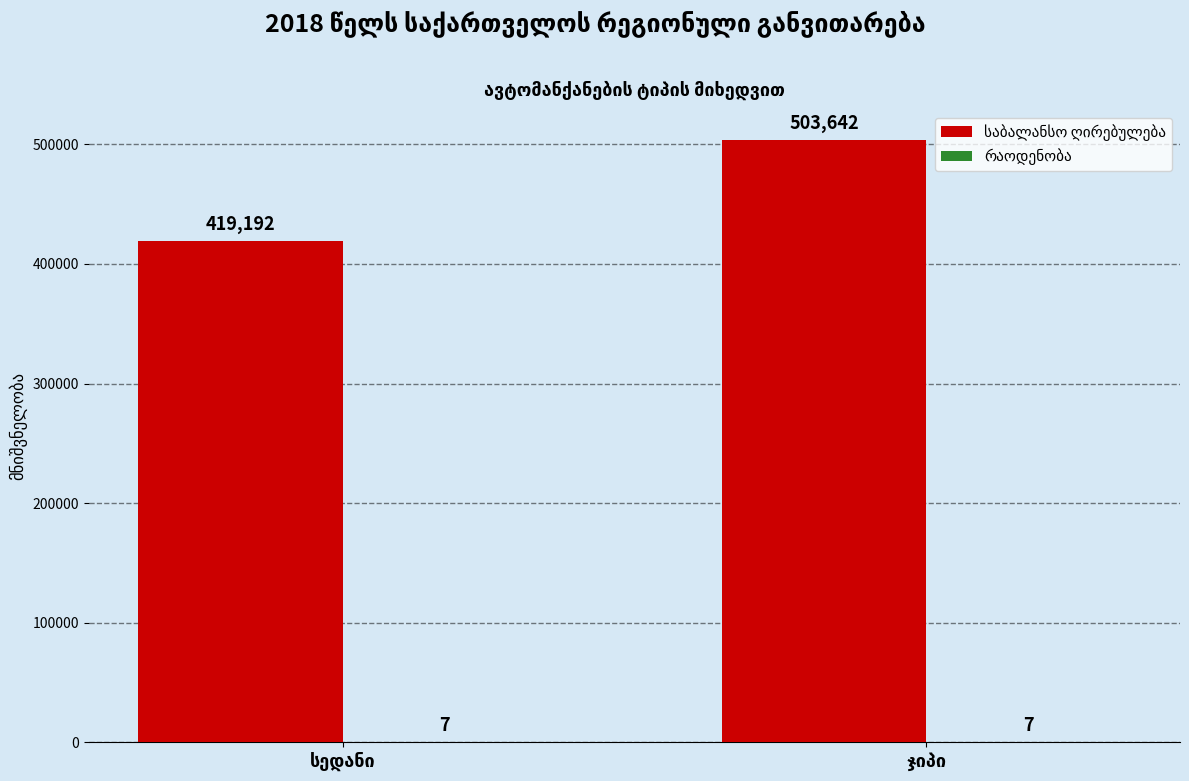

Are the bars grouped side by side (vs. stacked)?

Yes